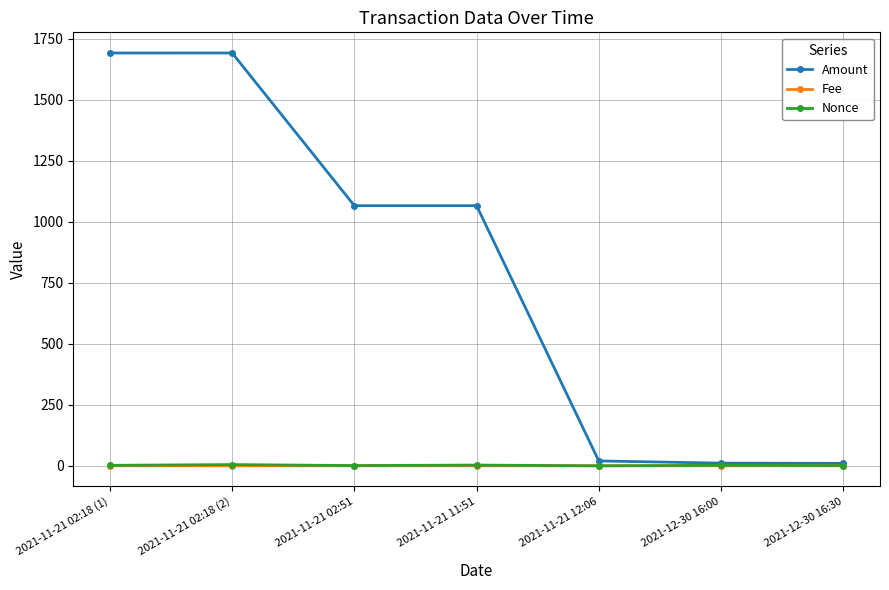

What is the maximum value shown in the chart?

1692.4